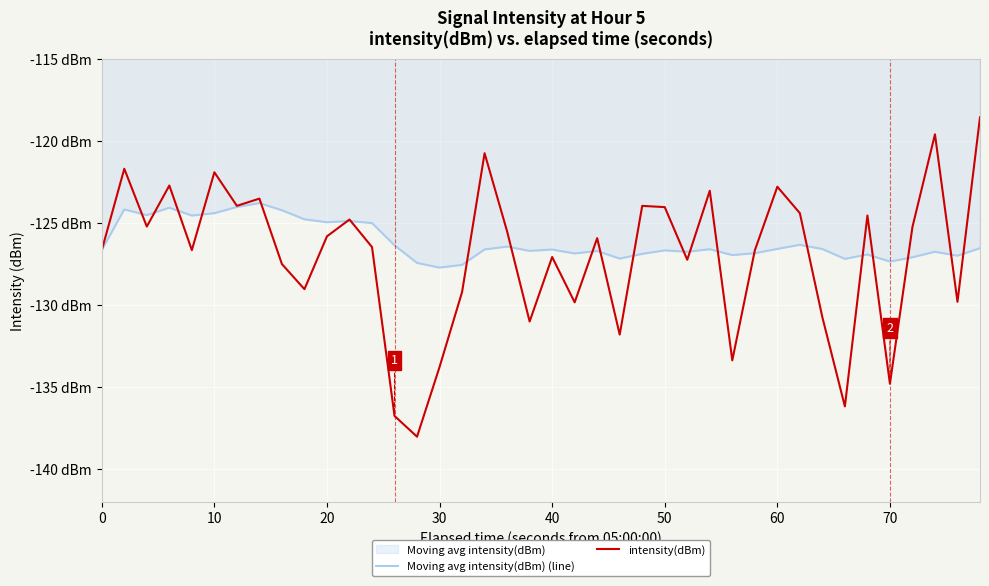

Does the chart display data point markers on the line(s)?

No